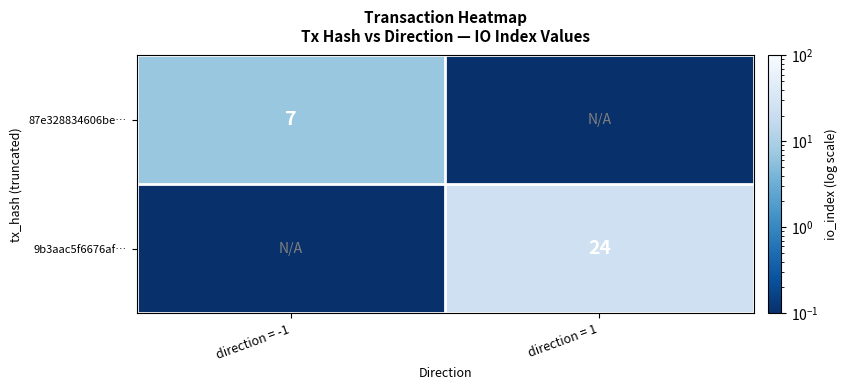

At which category is the sum across all series the highest?

direction = 1